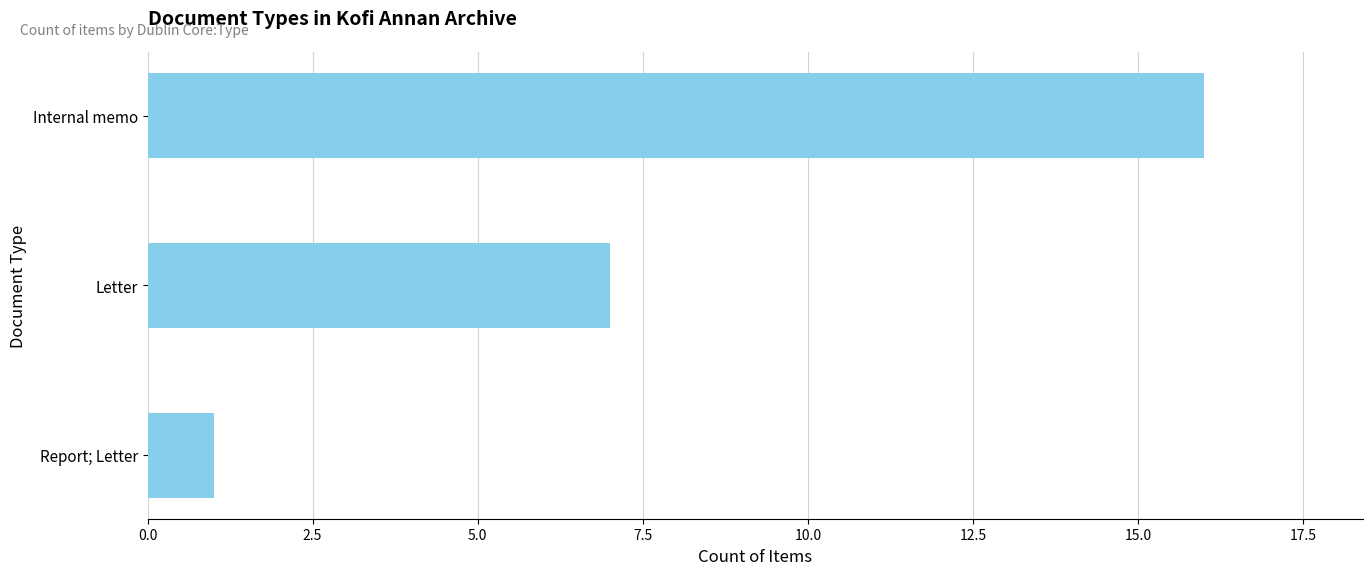

What is the greatest value displayed?

16